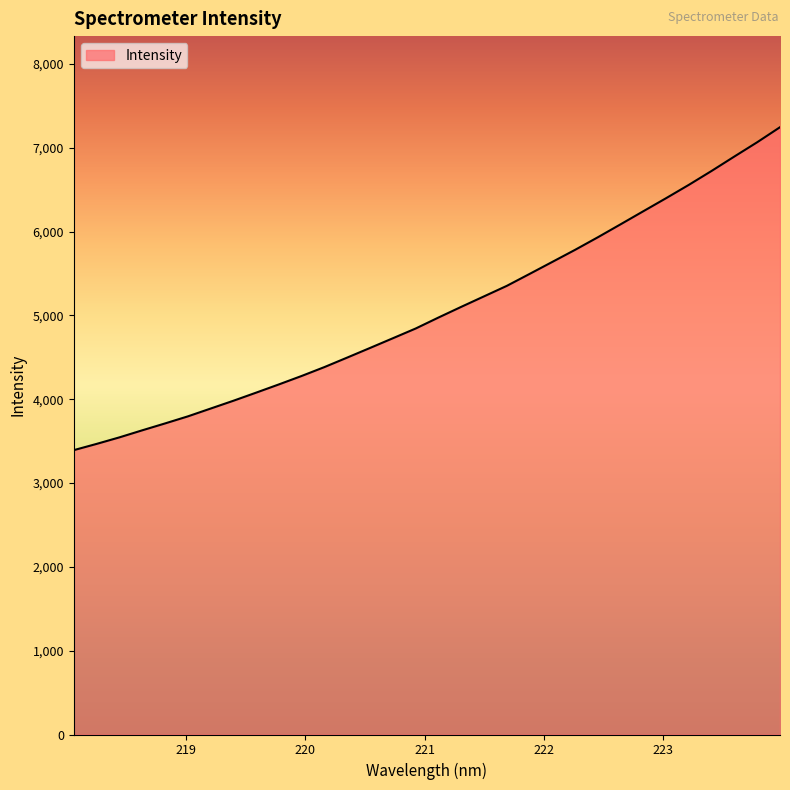

True or false: there are more than 1 points higher than both neighbors.

False